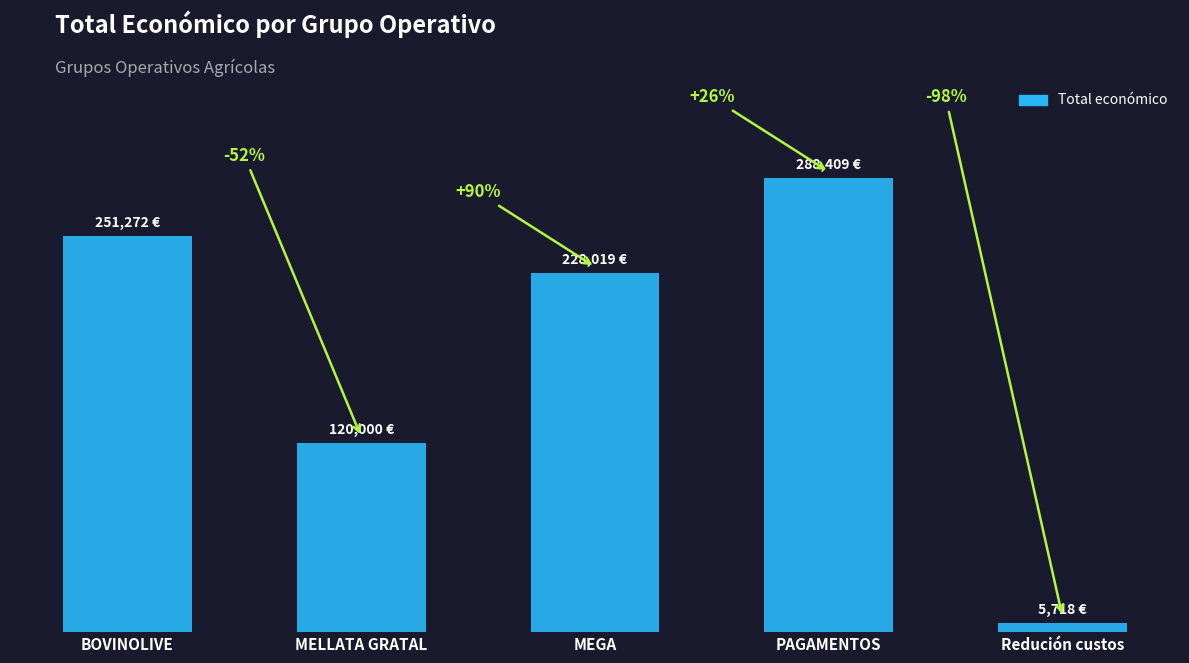

What is the value of the 1st bar from the left?

251272